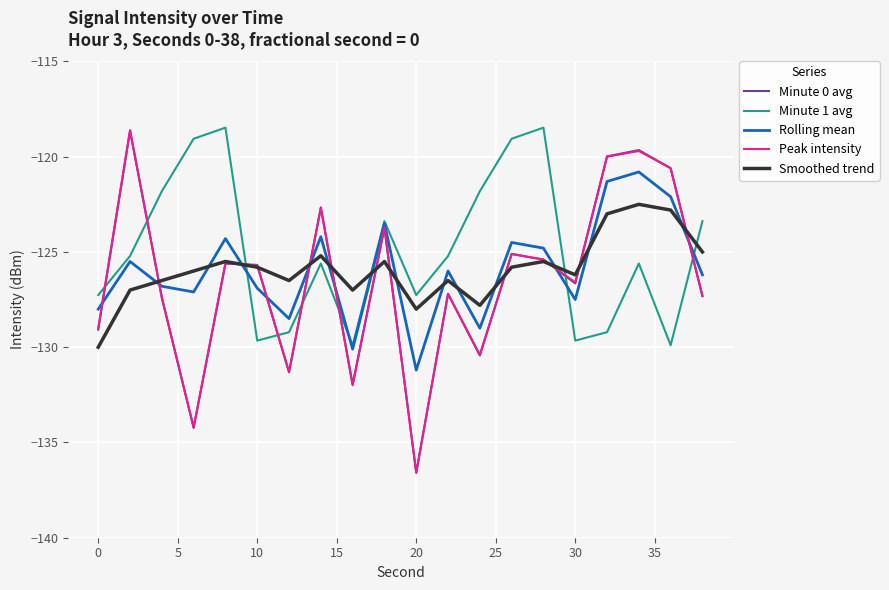

What is the maximum value shown in the chart?

-118.5